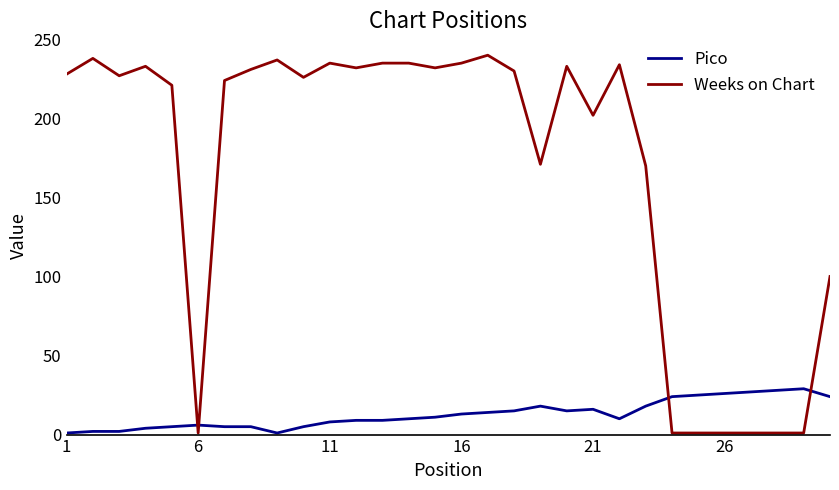

What is the difference between the maximum and minimum values in the Weeks on Chart series?

239